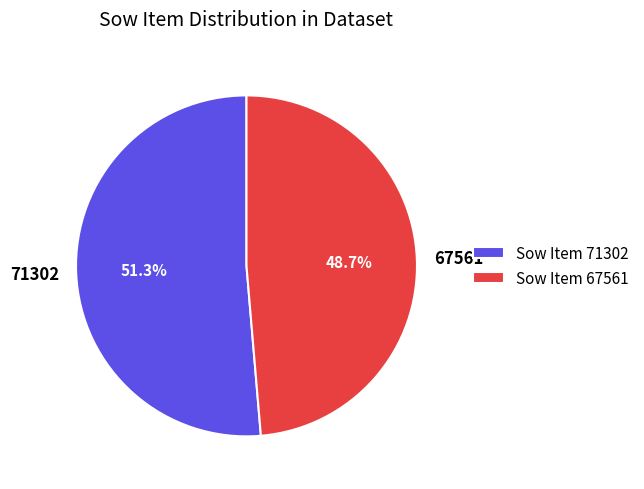

Which slice is the largest?

71302